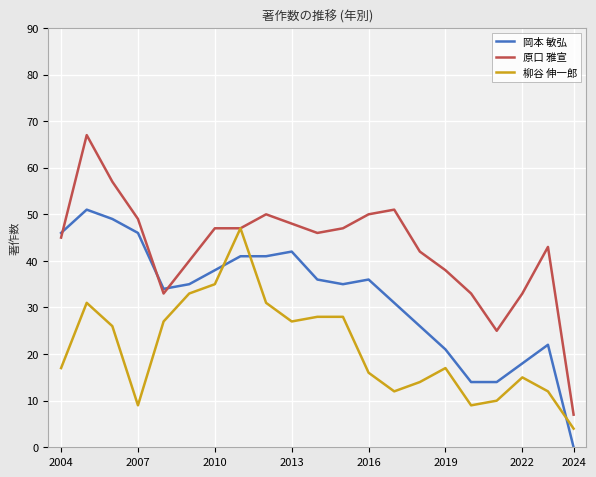

What is the maximum value for 原口 雅宣?

67